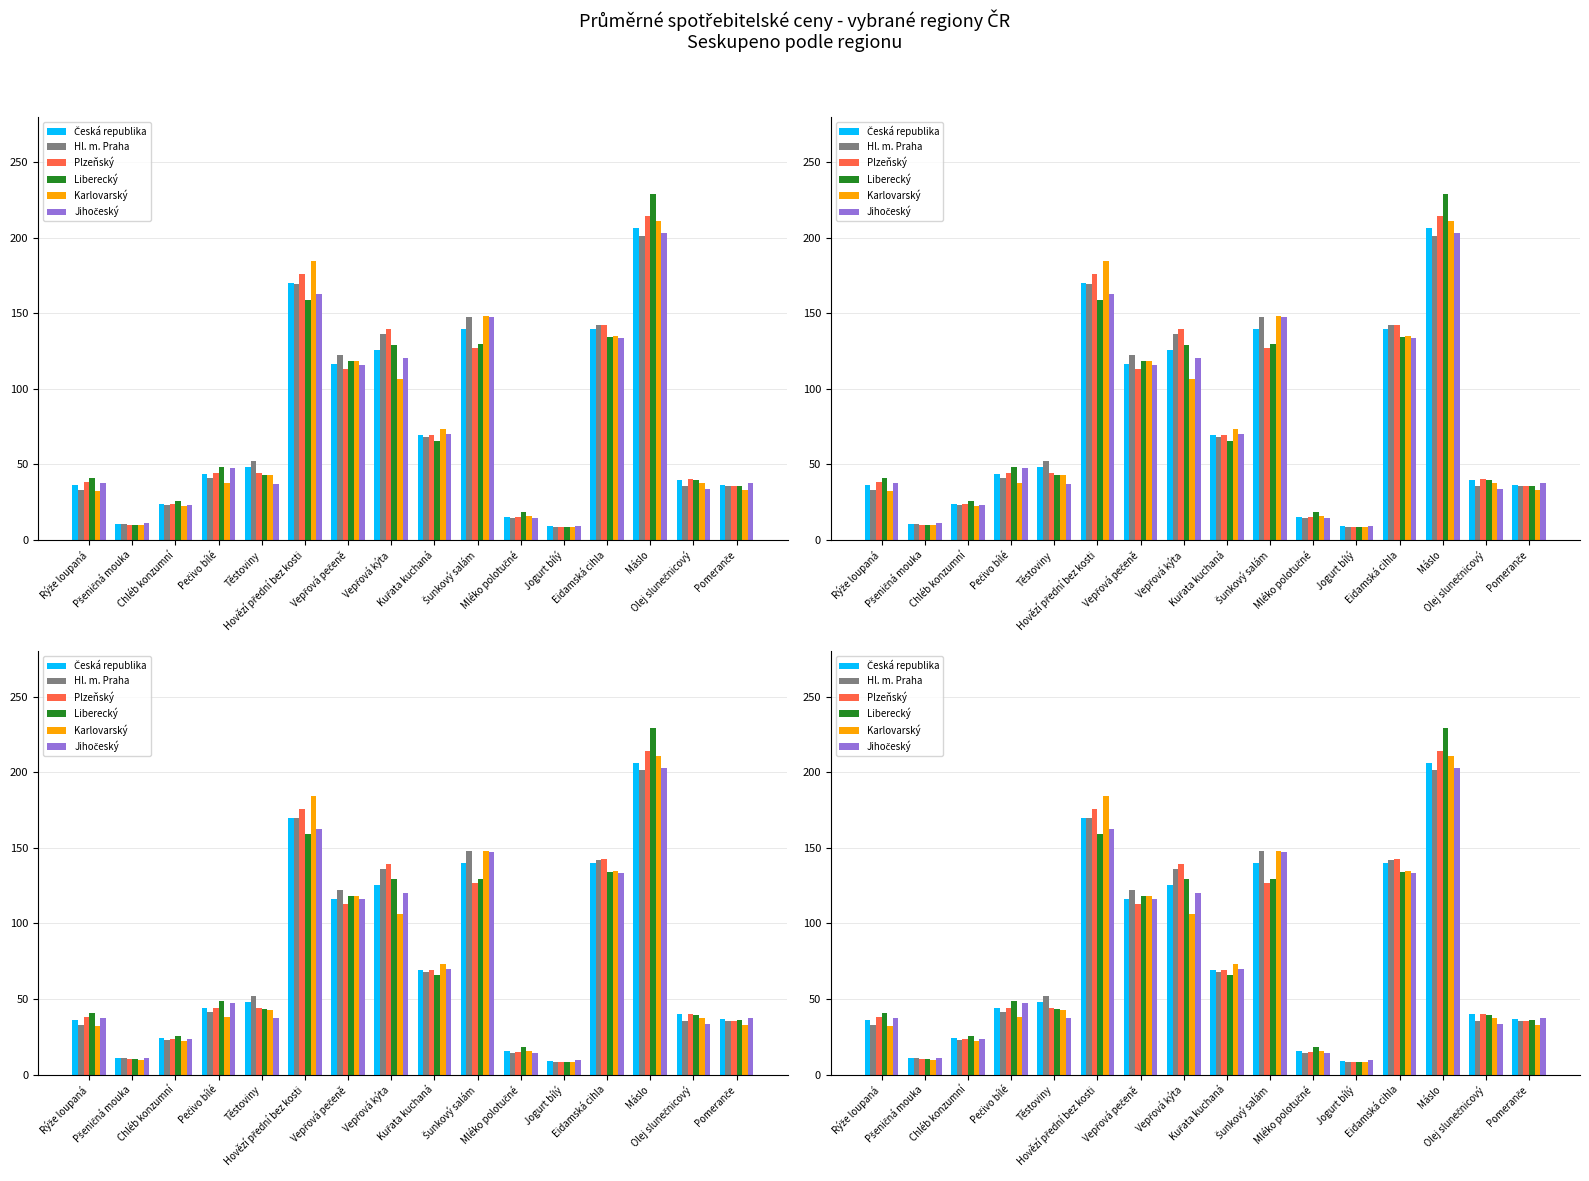

What is the minimum value for Česká republika?

9.1